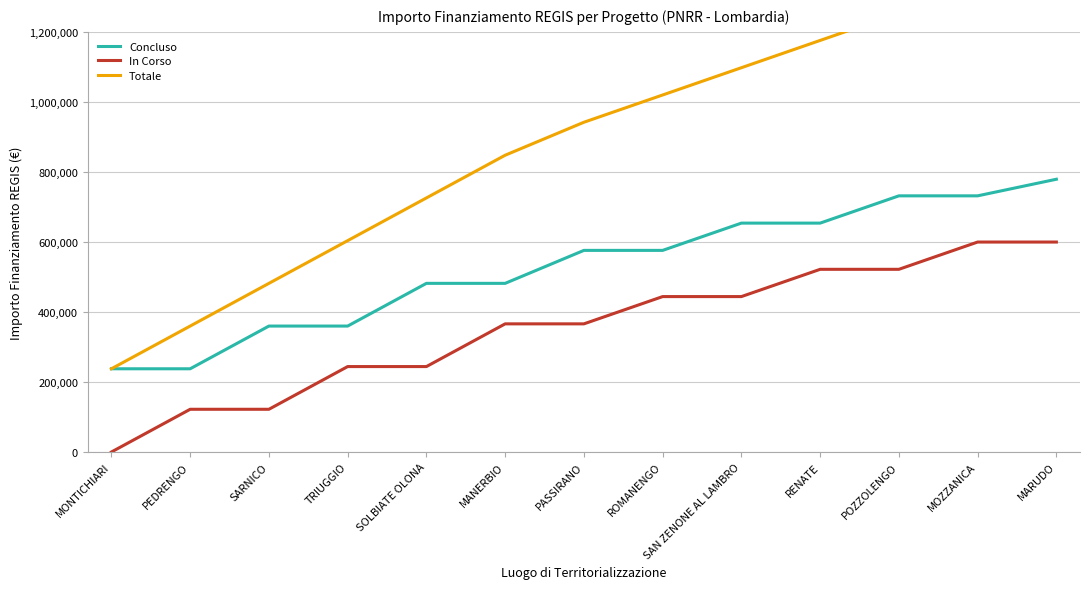

At how many categories does at least one series exceed 341118?

12